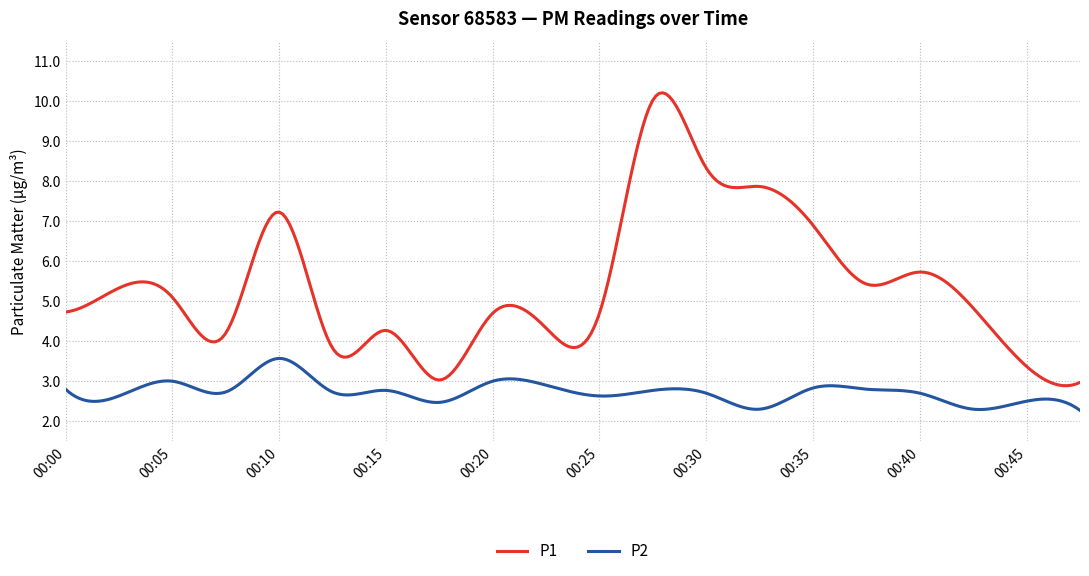

Which series has the largest total across all categories?

P1